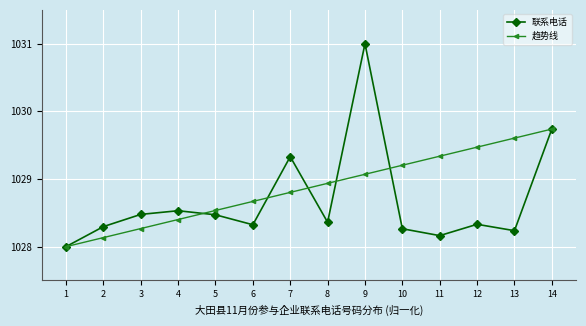

What value does the 联系电话 series have at 7?

1029.3